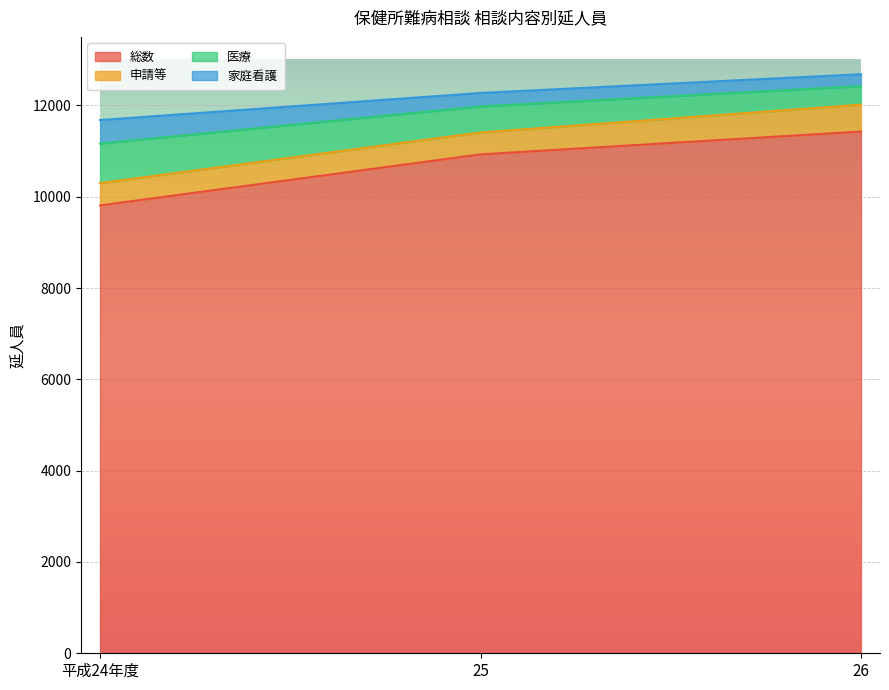

At which label does 総数 reach its minimum?

平成24年度